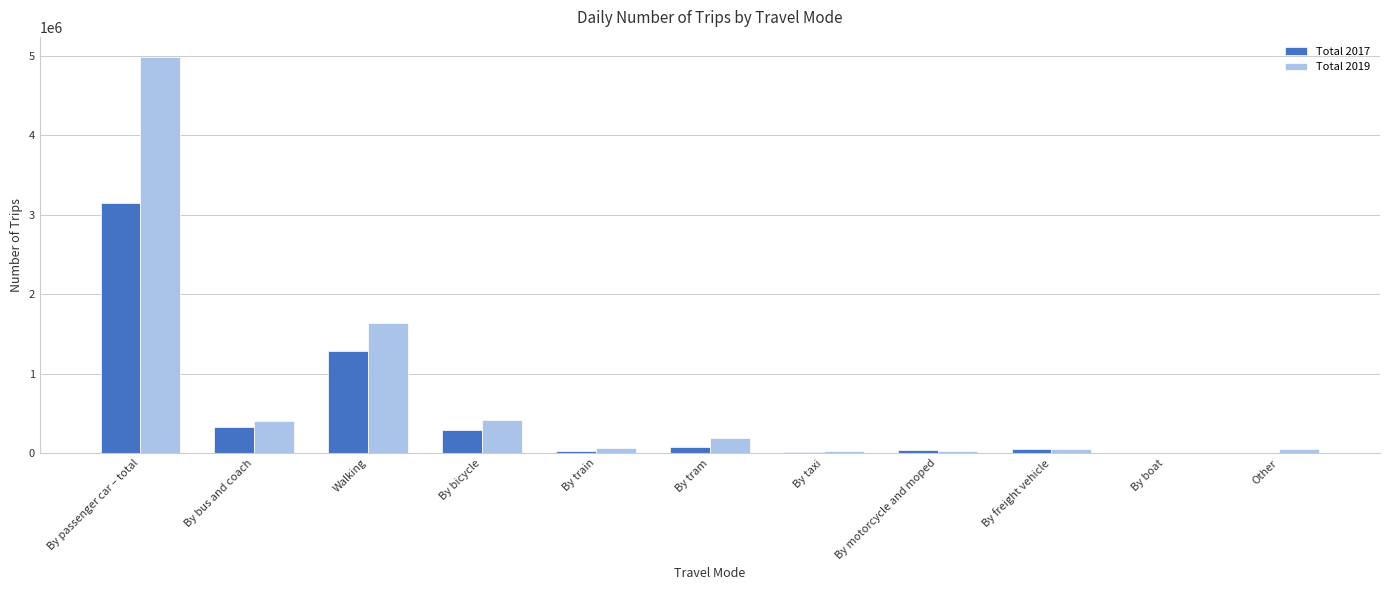

What is the maximum value for Total 2017?

3142959.5